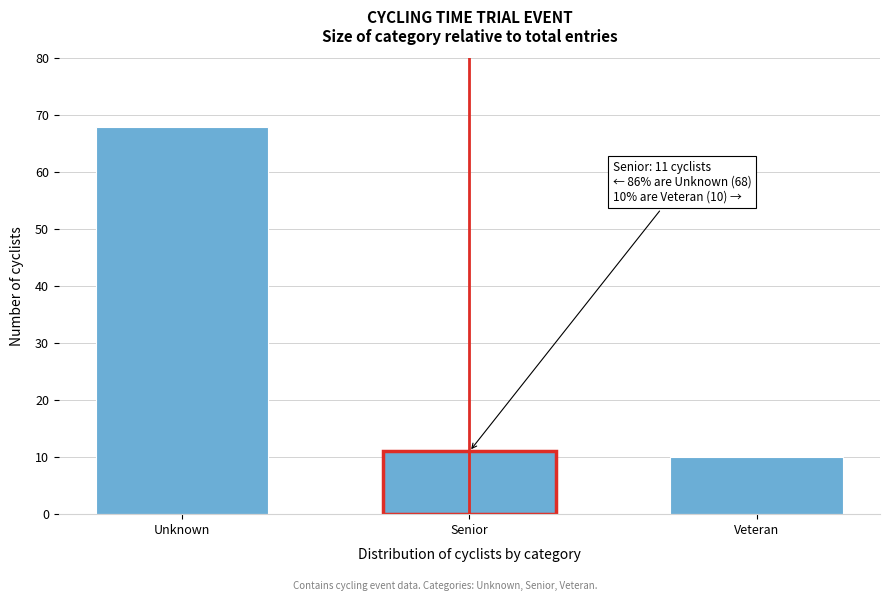

Reading left to right, extract all data points from this chart.

Unknown=68	Senior=11	Veteran=10